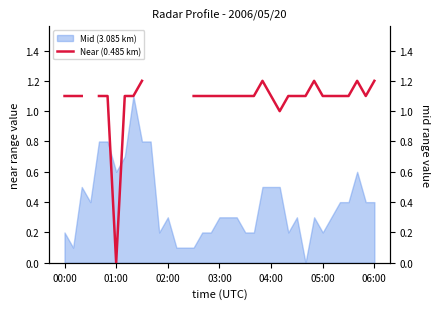

How many positive values are there?

31